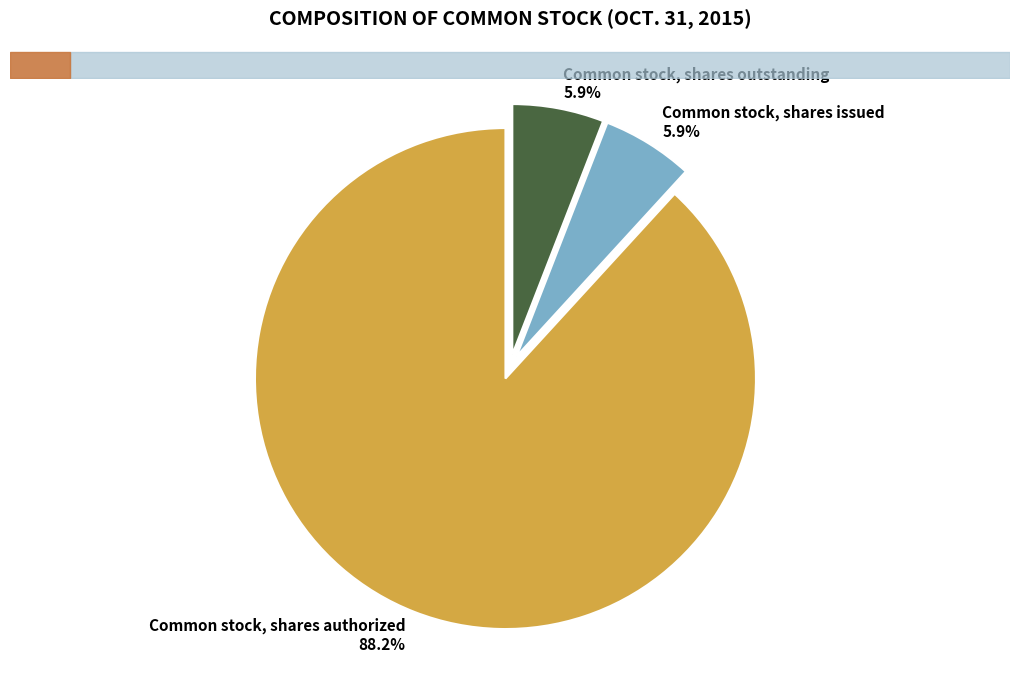

Does any single category account for the majority?

Yes